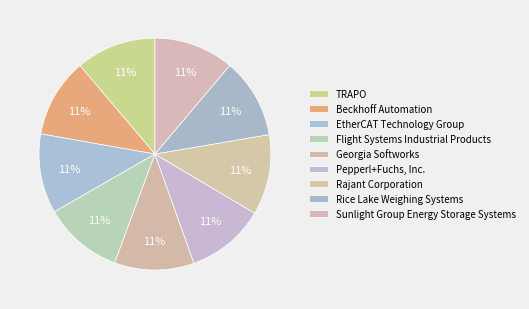

To the nearest percent, what percentage of the pie is EtherCAT Technology Group?

11%